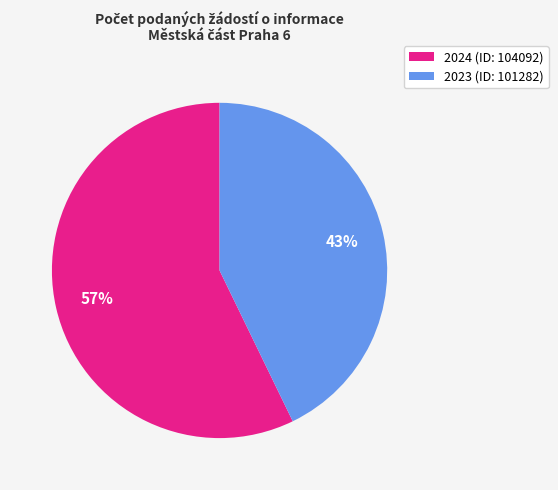

Combined, do 2024 (ID: 104092) and 2023 (ID: 101282) account for over 50%?

Yes